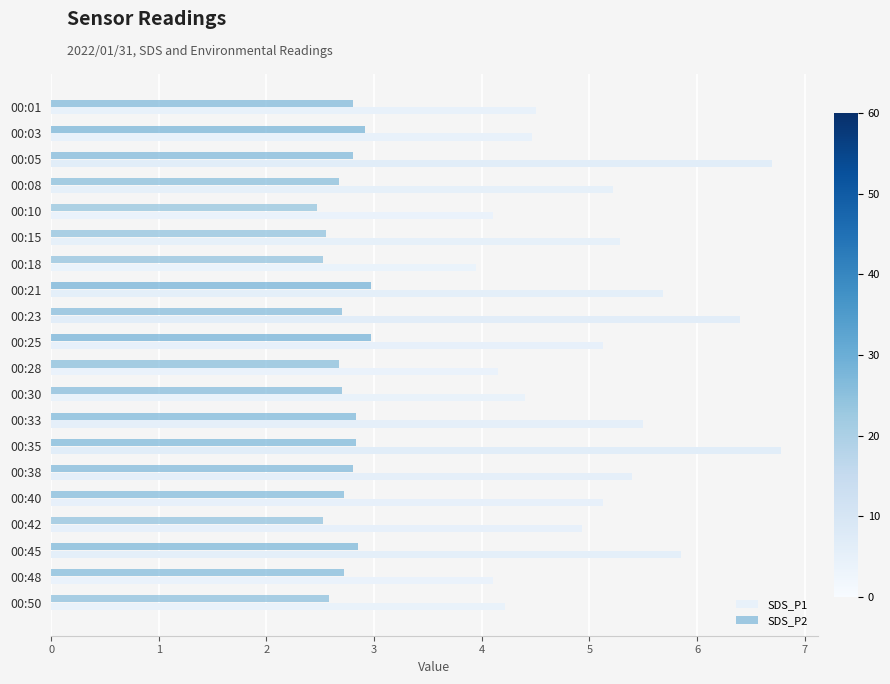

Rank the series by their average value, from highest to lowest.

SDS_P1, SDS_P2